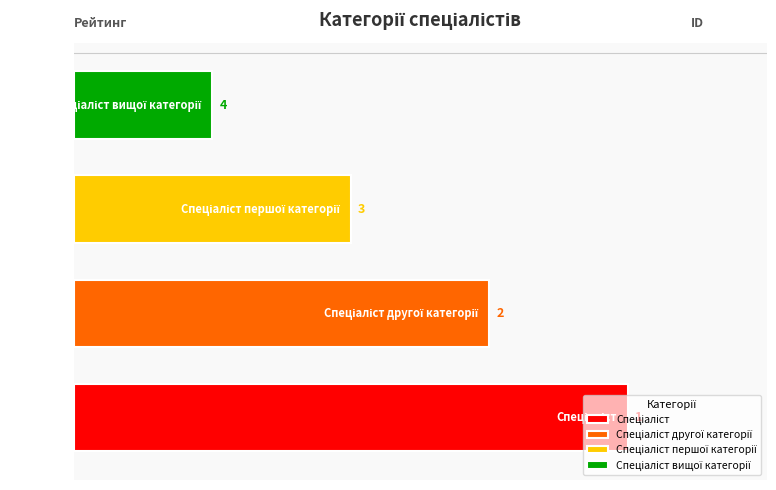

True or false: the data shows 3 at Спеціаліст першої категорії.

True